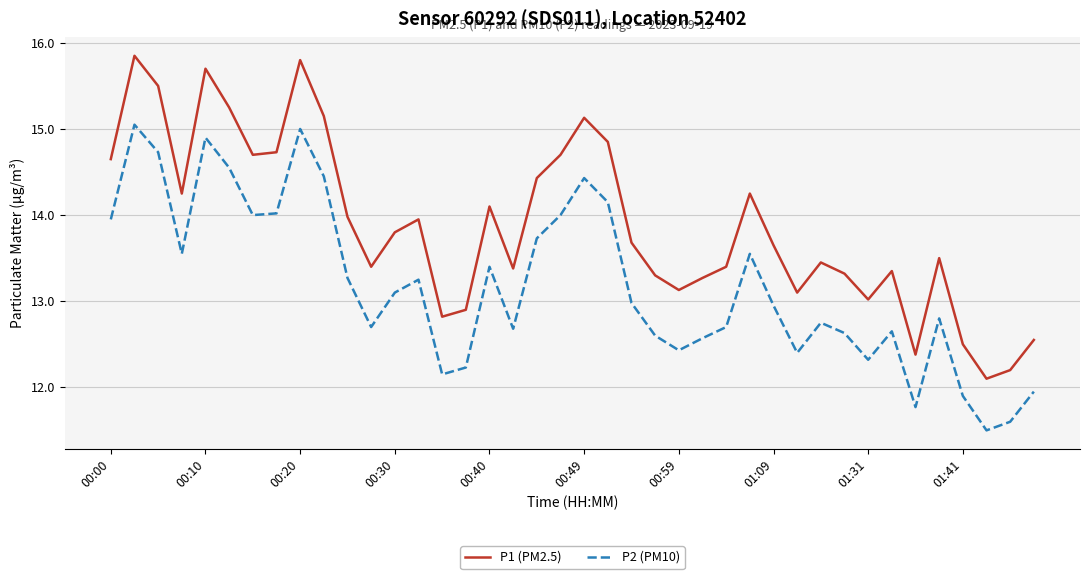

List the series in order of their overall mean, lowest first.

P2 (PM10), P1 (PM2.5)